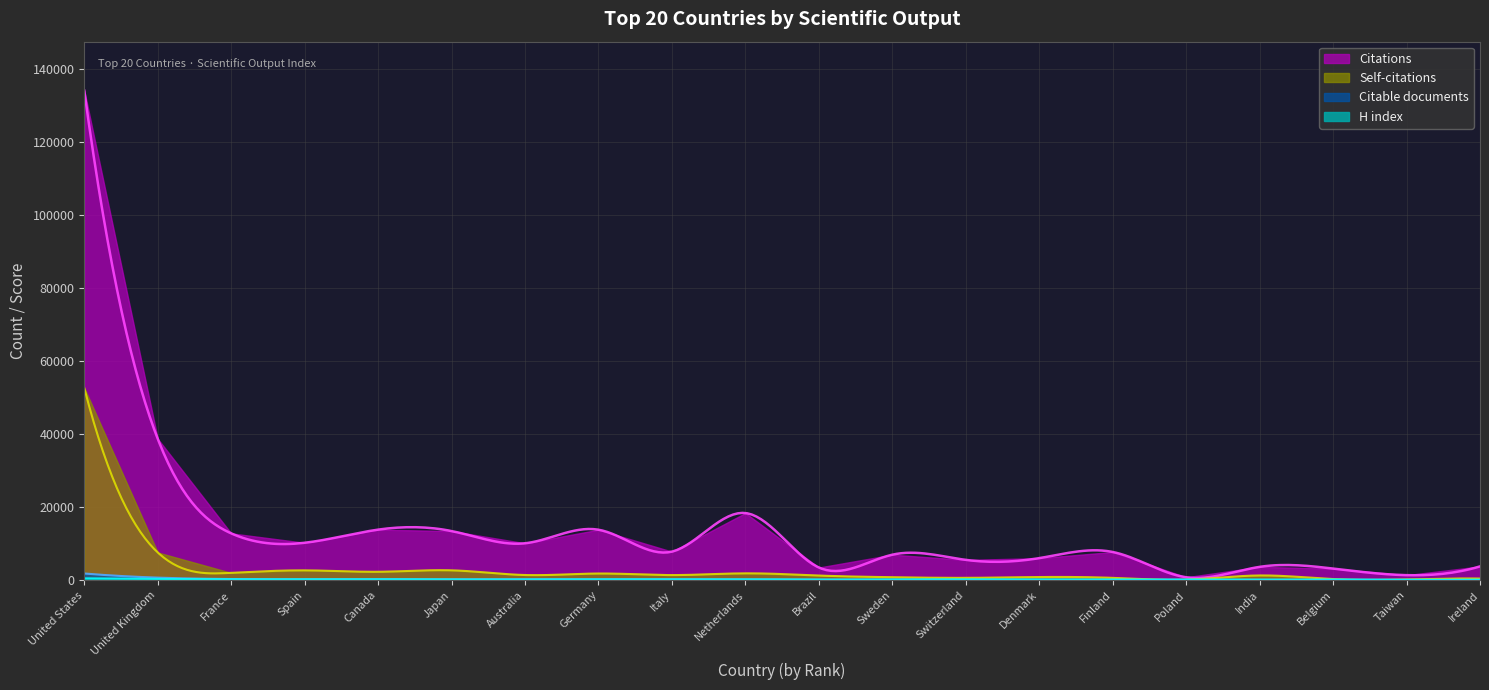

The value of Self-citations at Denmark is 1261. True or false?

False